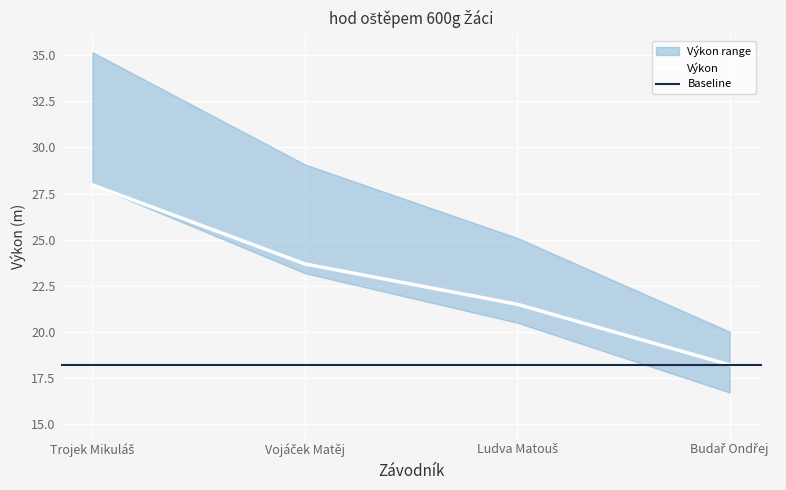

Reading left to right, list all the values displayed in this chart.

Trojek Mikuláš=28.0	Vojáček Matěj=23.7	Ludva Matouš=21.5	Budař Ondřej=18.2